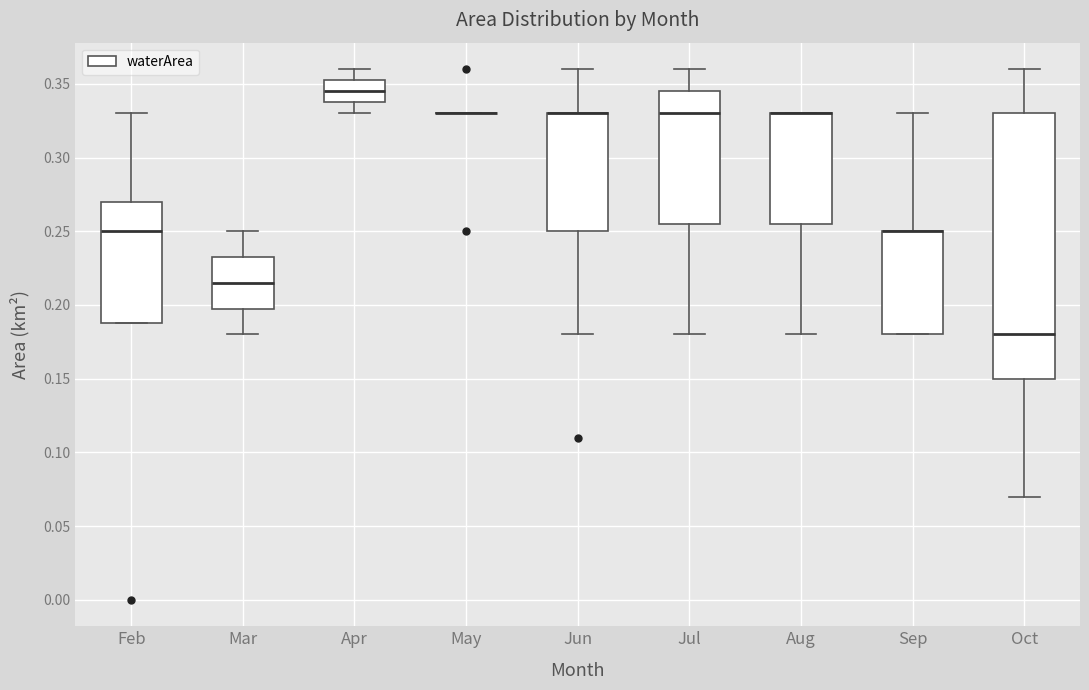

Which box is the tallest, from its lower edge to its upper edge?

Oct